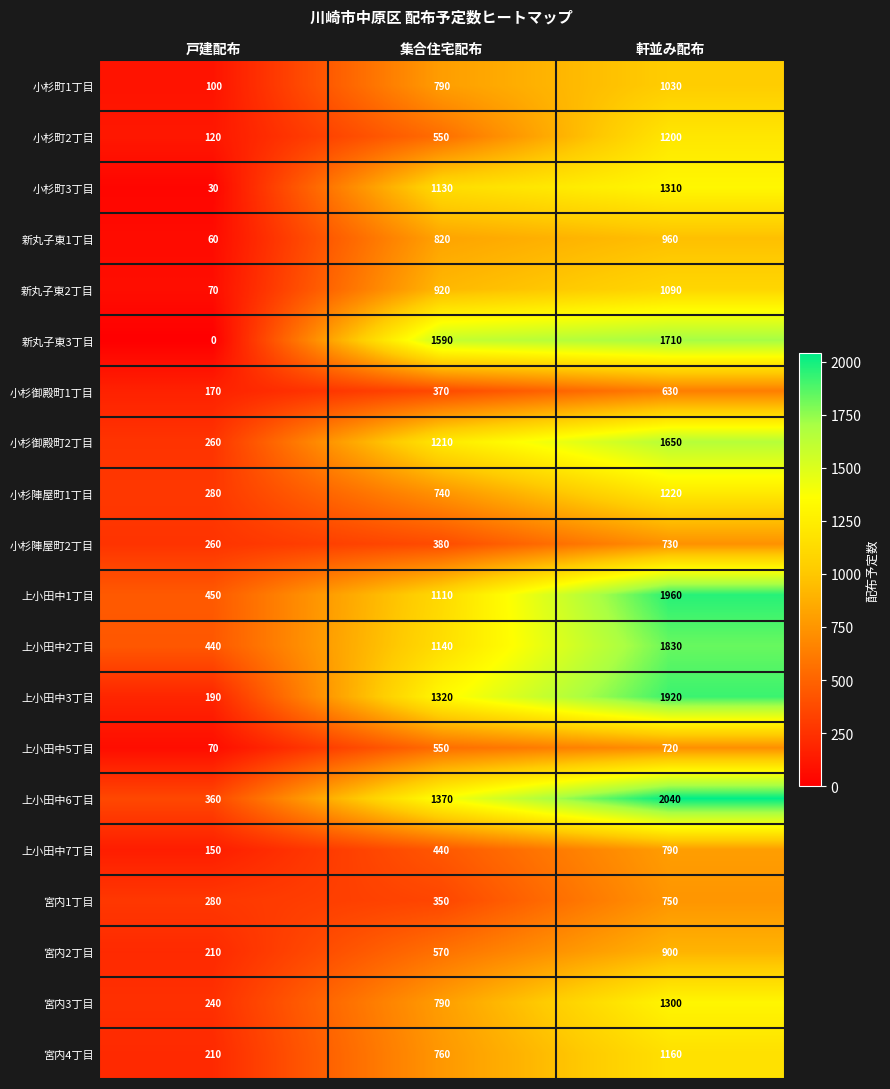

Which series has the largest total across all categories?

上小田中6丁目